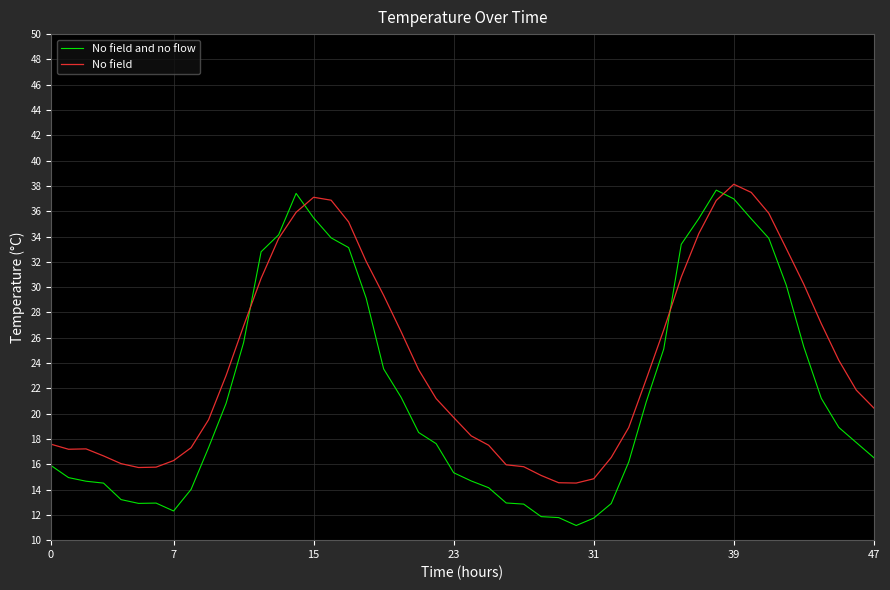

Rank the series by their average value, from lowest to highest.

No field and no flow, No field